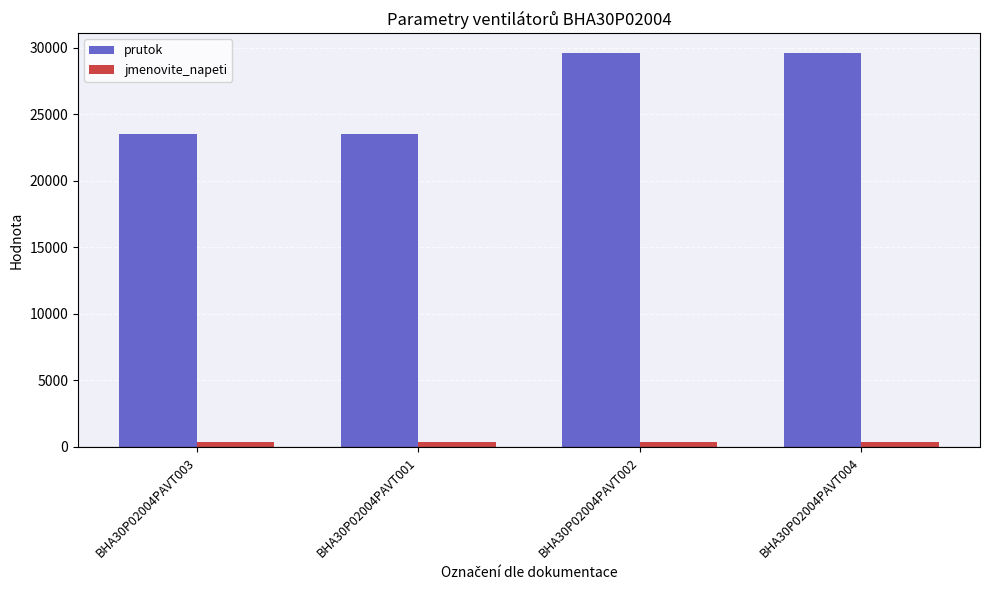

Are the bars horizontal?

No